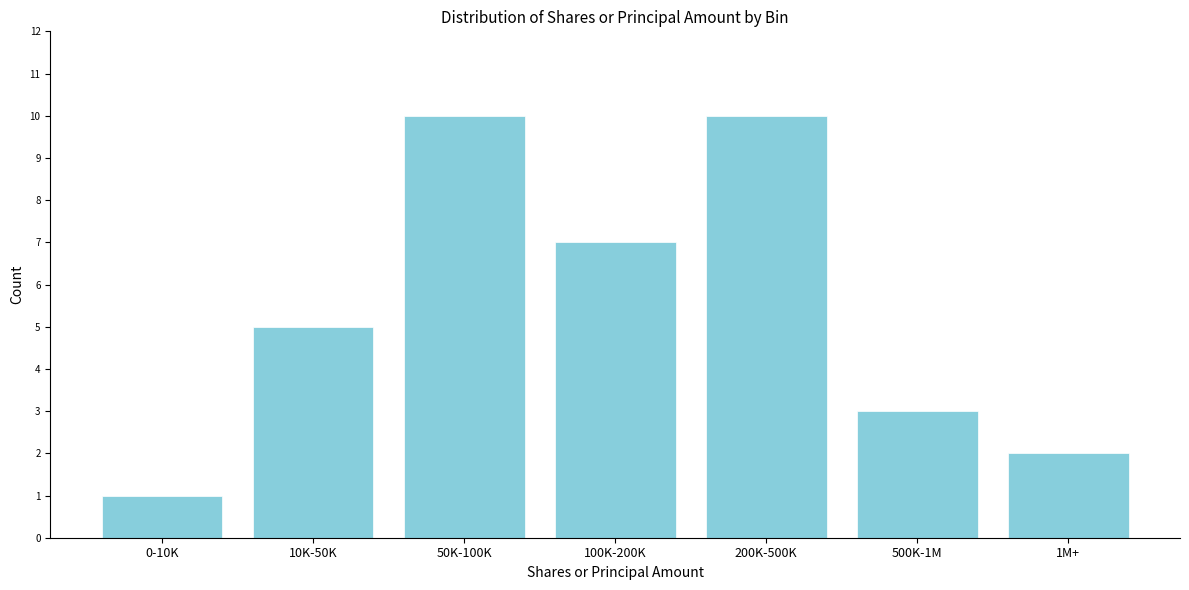

Reading right to left, transcribe all the data shown in this chart.

2	3	10	7	10	5	1